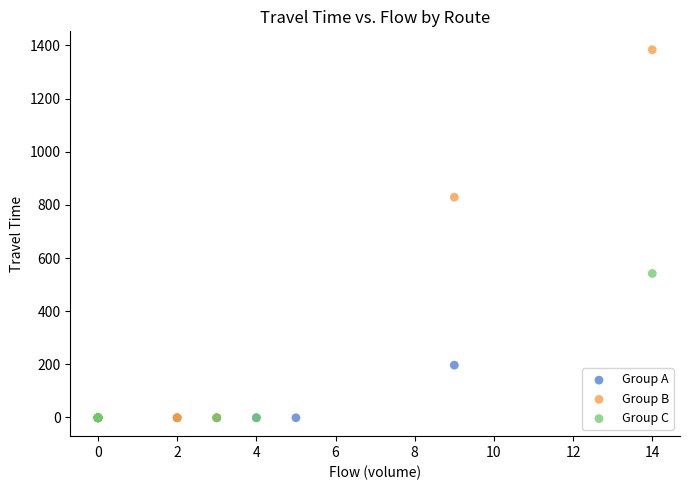

Which series reaches the maximum Y coordinate?

Group B